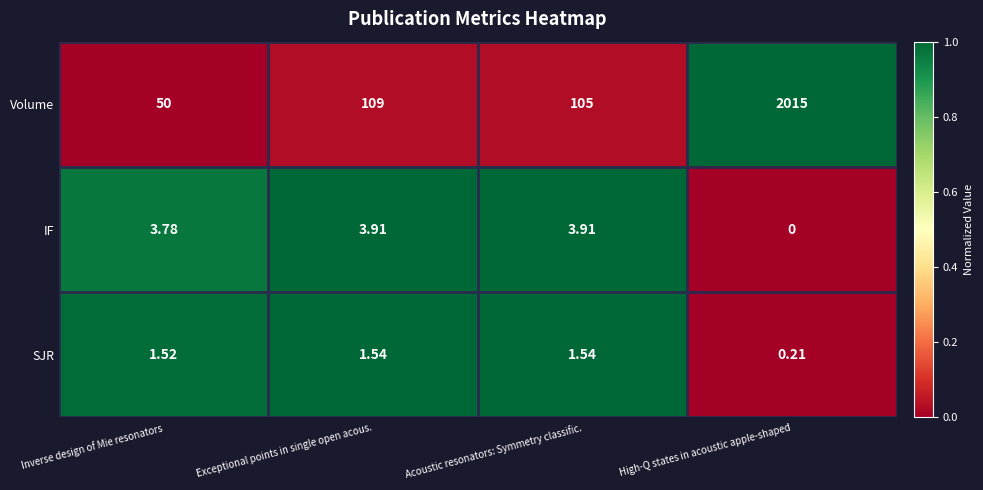

At which category does the chart reach its minimum across all series?

High-Q states in acoustic apple-shaped